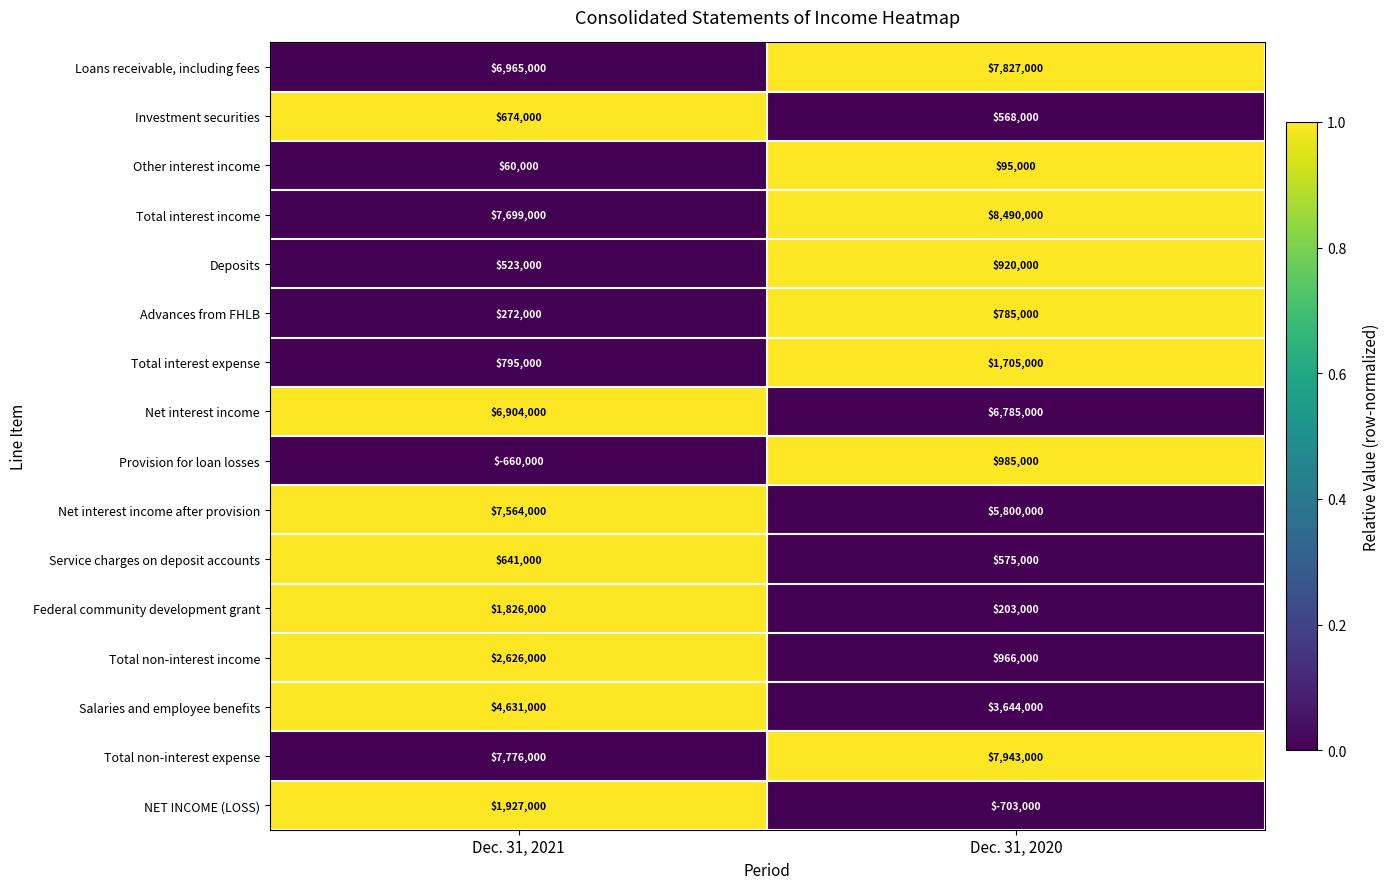

True or false: Deposits has a value of 523000 at Dec. 31, 2021.

True